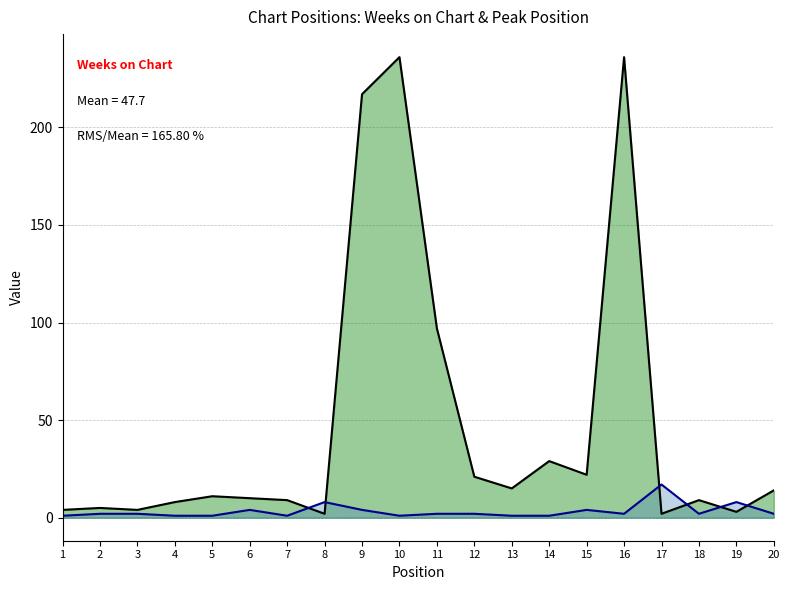

What is the greatest value displayed?

236